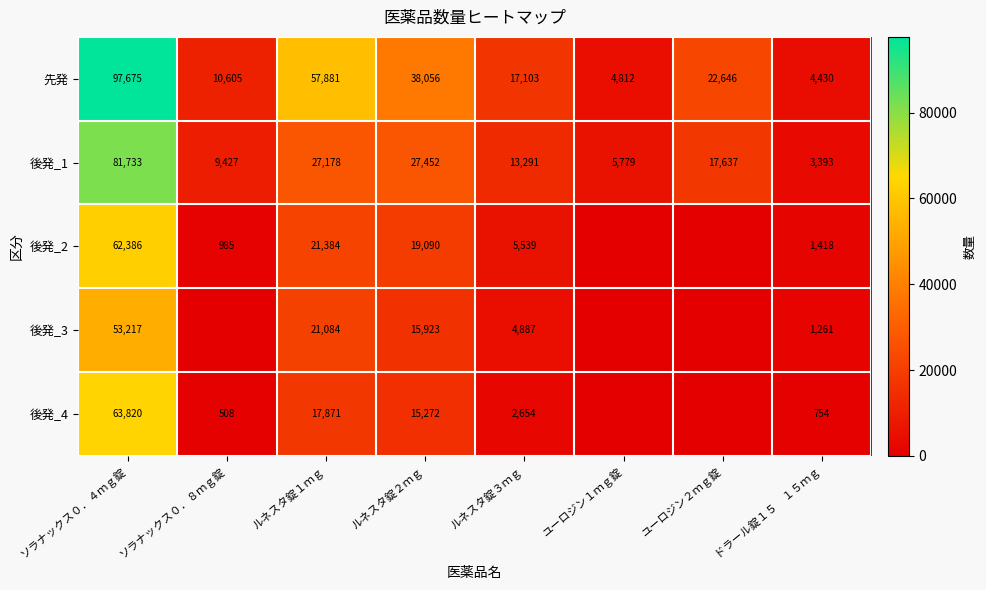

Is the value of 後発_2 at ソラナックス０．４ｍｇ錠 greater than the value of 後発_1 at ソラナックス０．８ｍｇ錠?

Yes